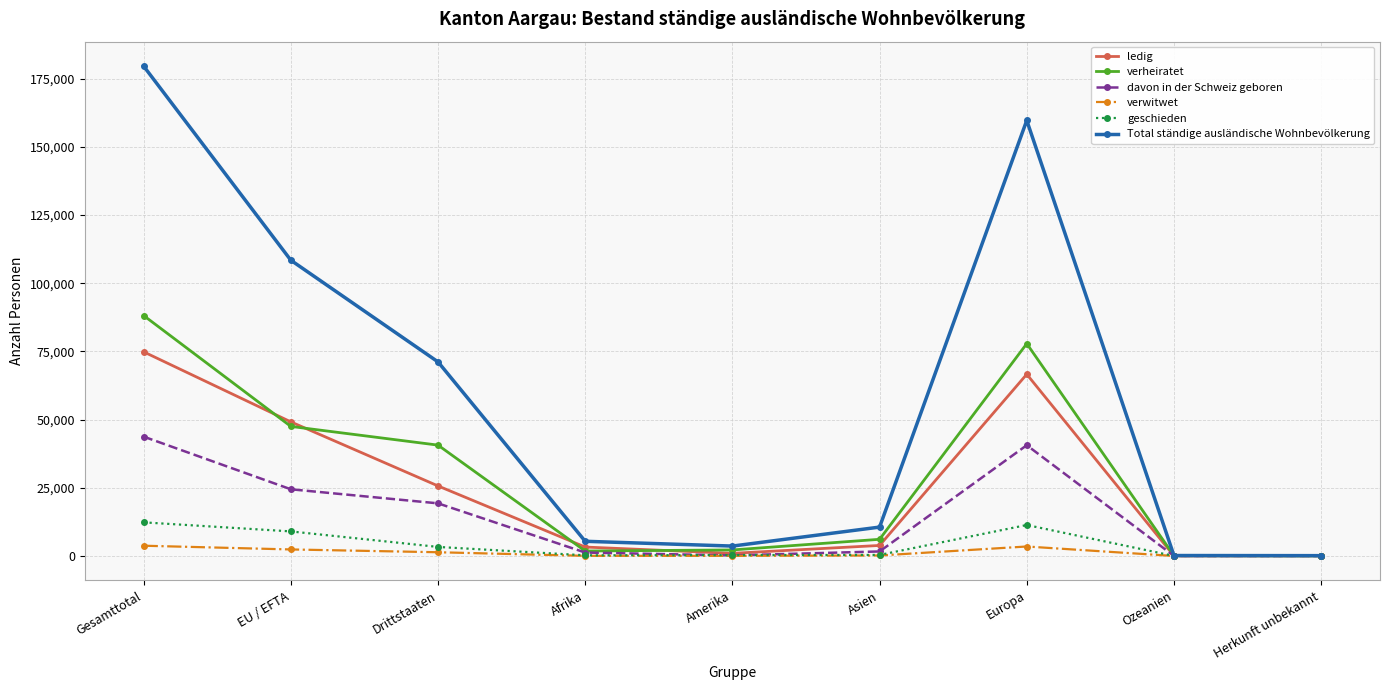

At which category does verheiratet reach its first local peak?

Europa